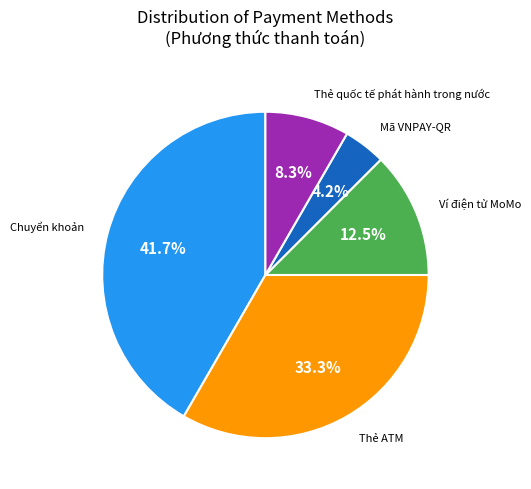

Which slice is the largest?

Chuyển khoản